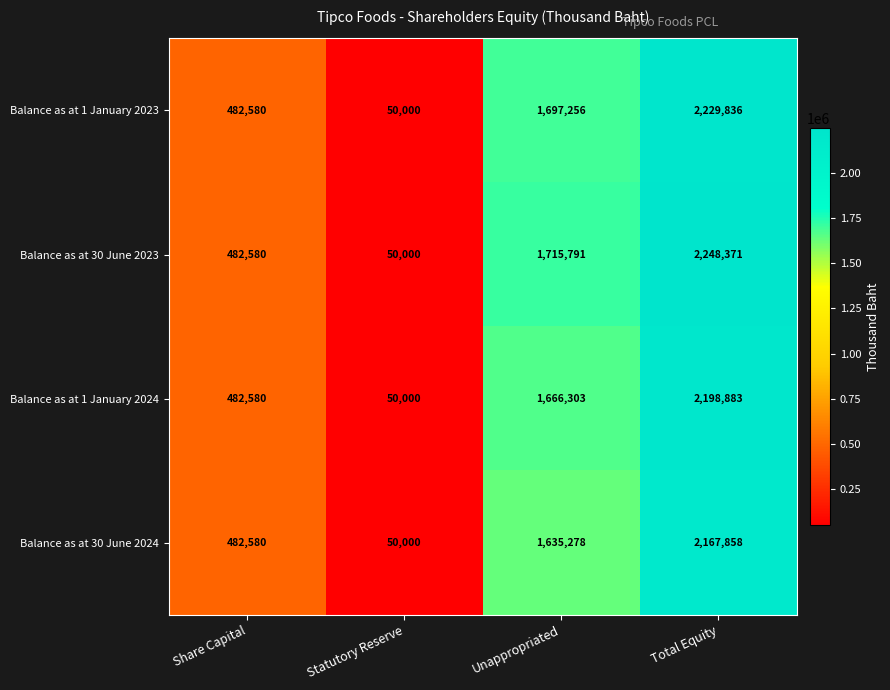

Which label corresponds to the largest value in the chart?

Total Equity